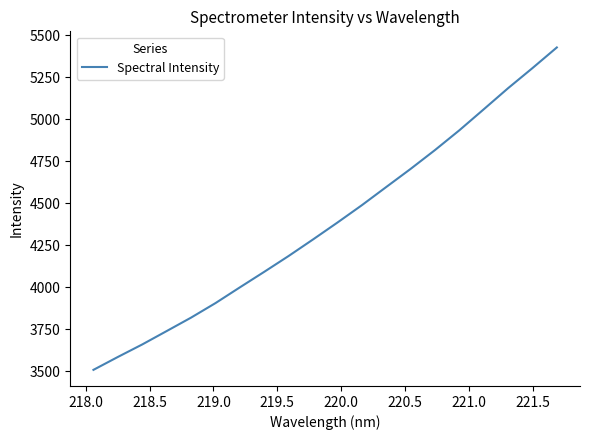

Reading left to right, transcribe all the data shown in this chart.

3507.0	3583.7	3658.3	3738.0	3818.1	3904.5	3998.3	4090.9	4185.3	4283.8	4384.3	4487.6	4595.8	4703.8	4816.1	4933.9	5058.9	5184.7	5304.4	5427.3